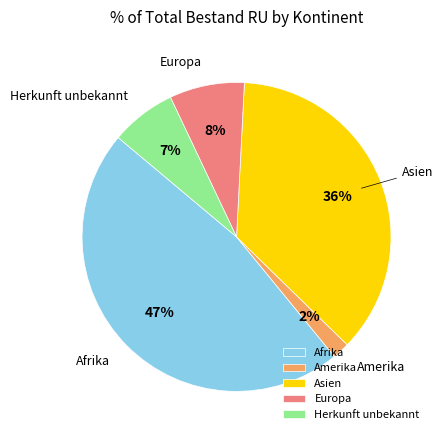

How many slices are in this pie chart?

5